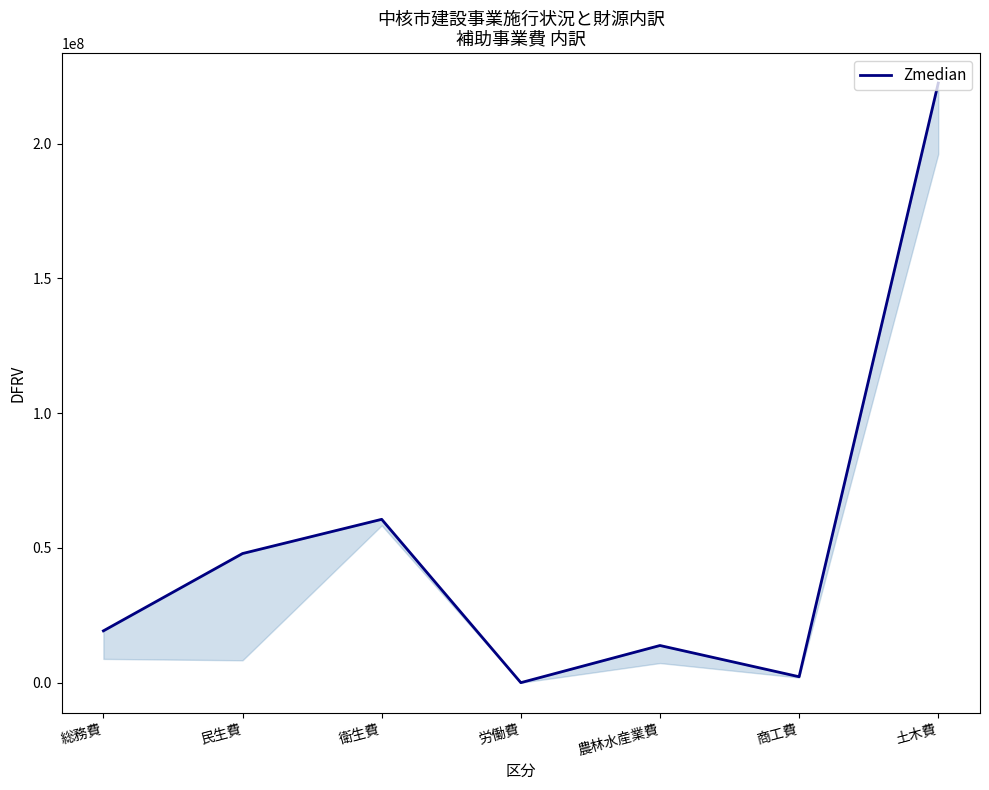

Rank the categories by value from highest to lowest.

土木費, 衛生費, 民生費, 総務費, 農林水産業費, 商工費, 労働費